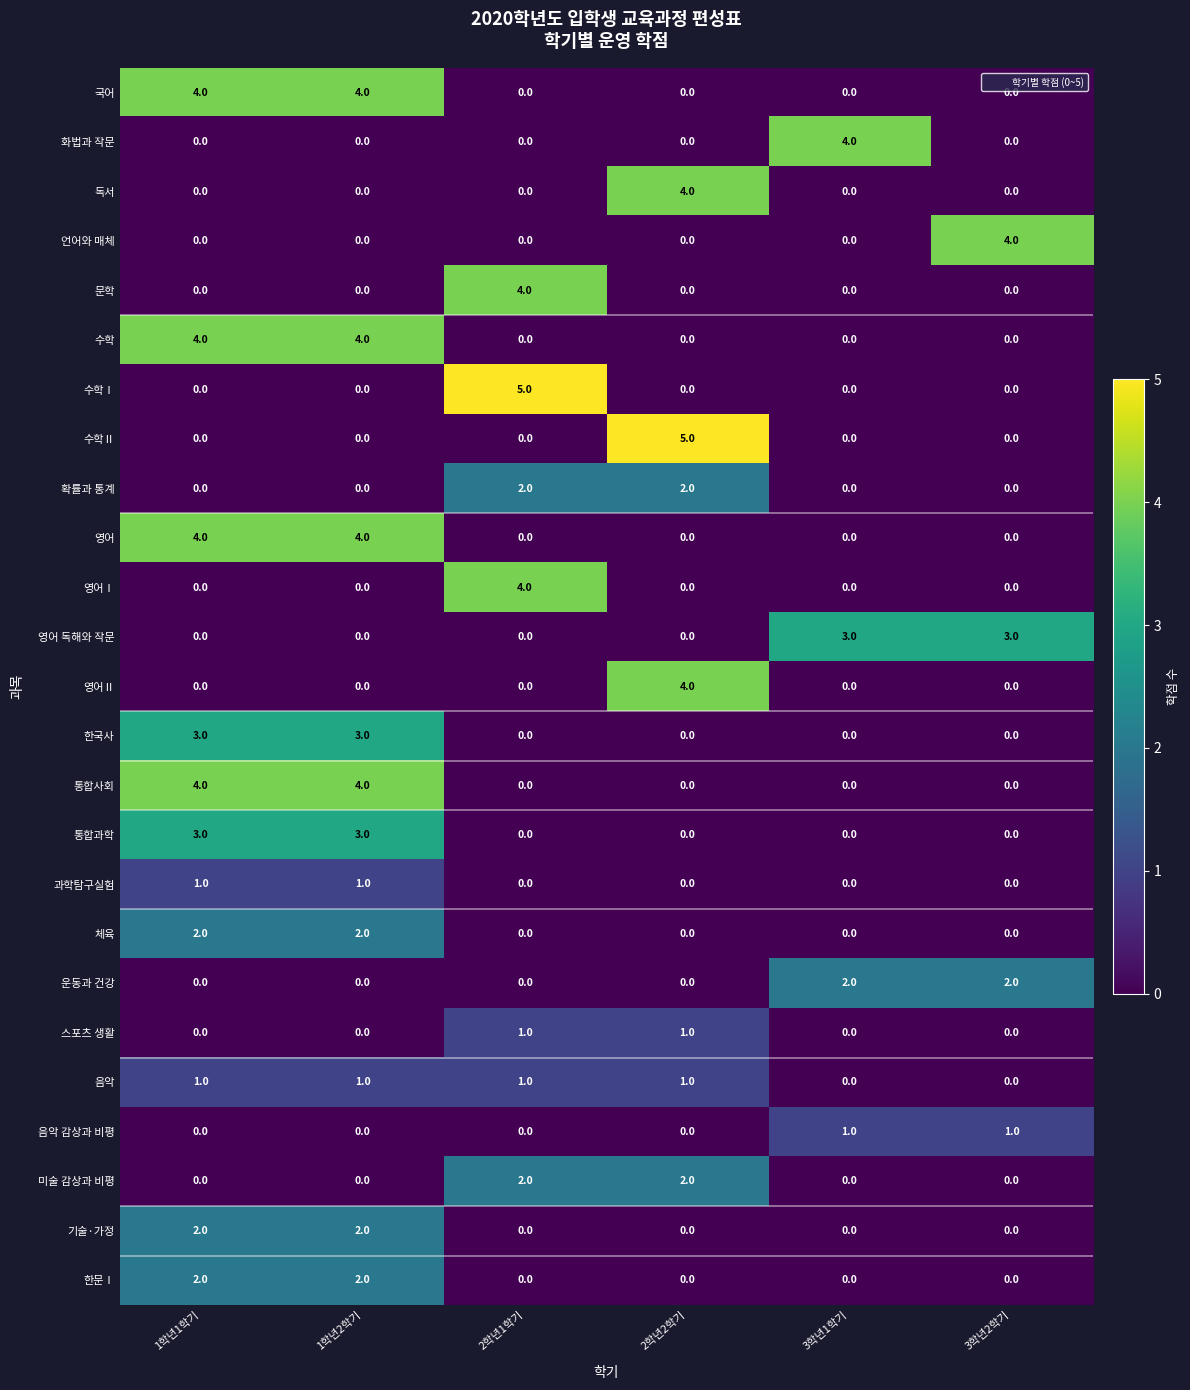

What is the difference between the highest and lowest values at 2학년2학기?

5